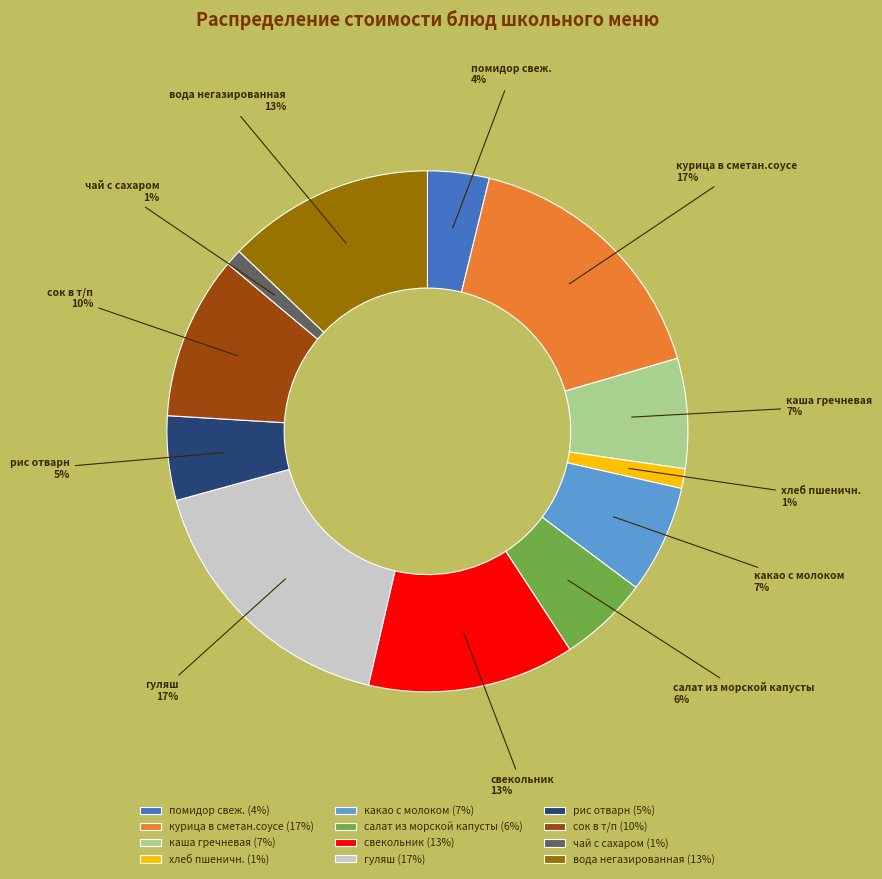

True or false: каша гречневая accounts for 7% of the total.

True